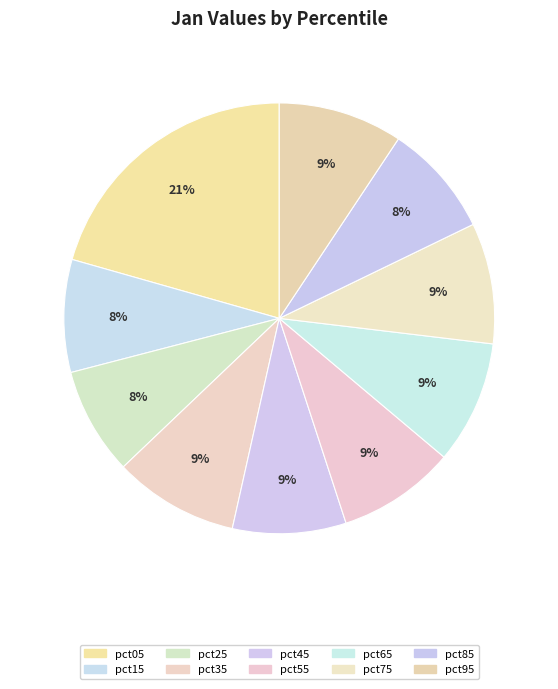

Count the number of slices in the pie.

10